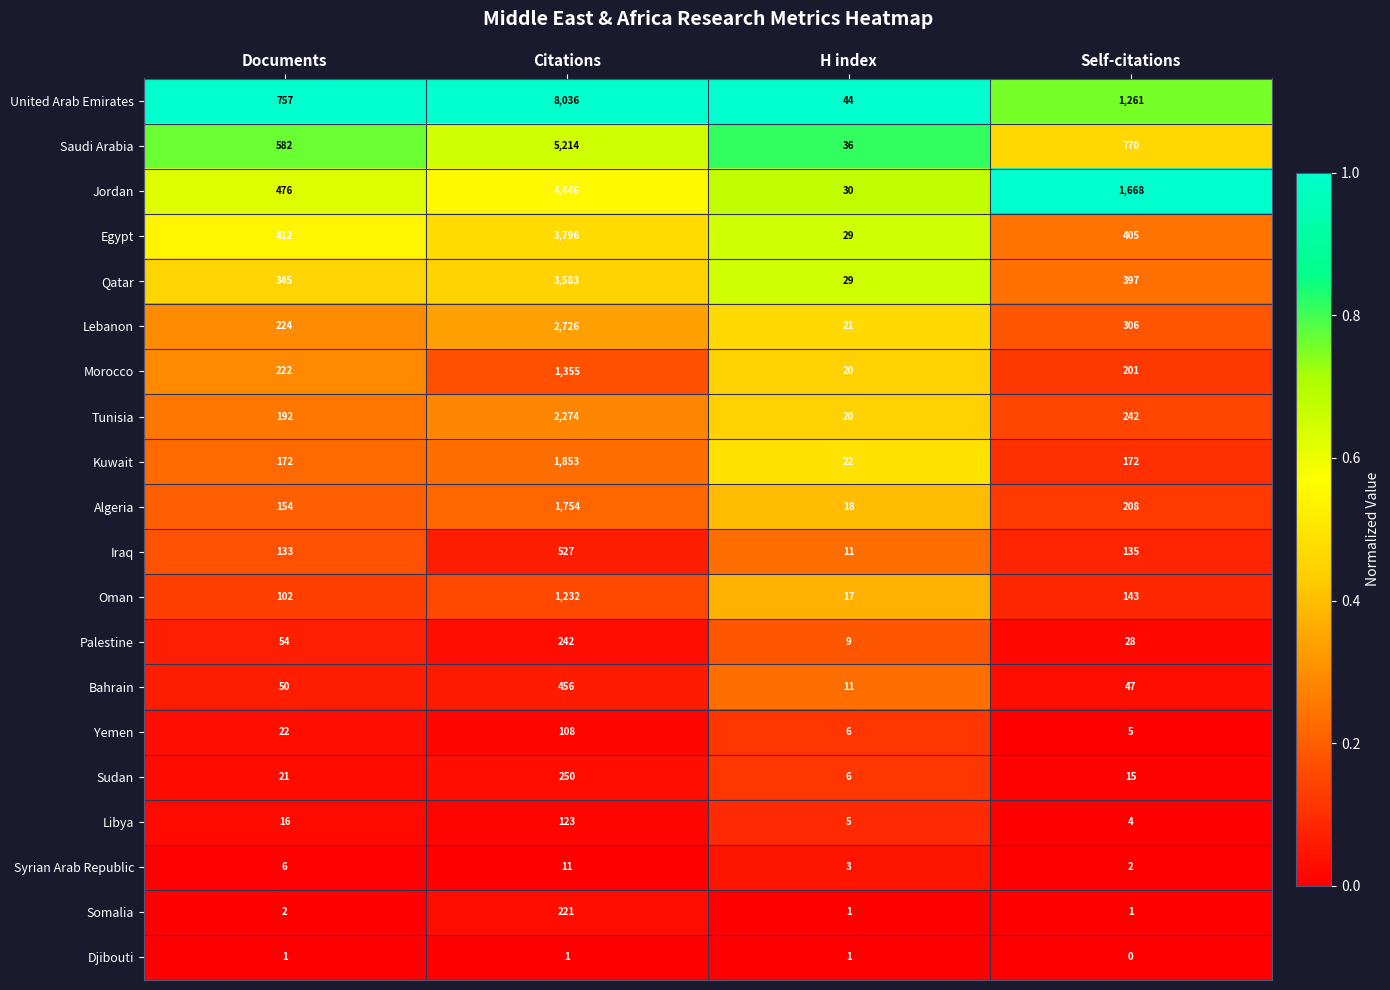

What is the approximate value of Tunisia at Citations, to the nearest 100?

2300